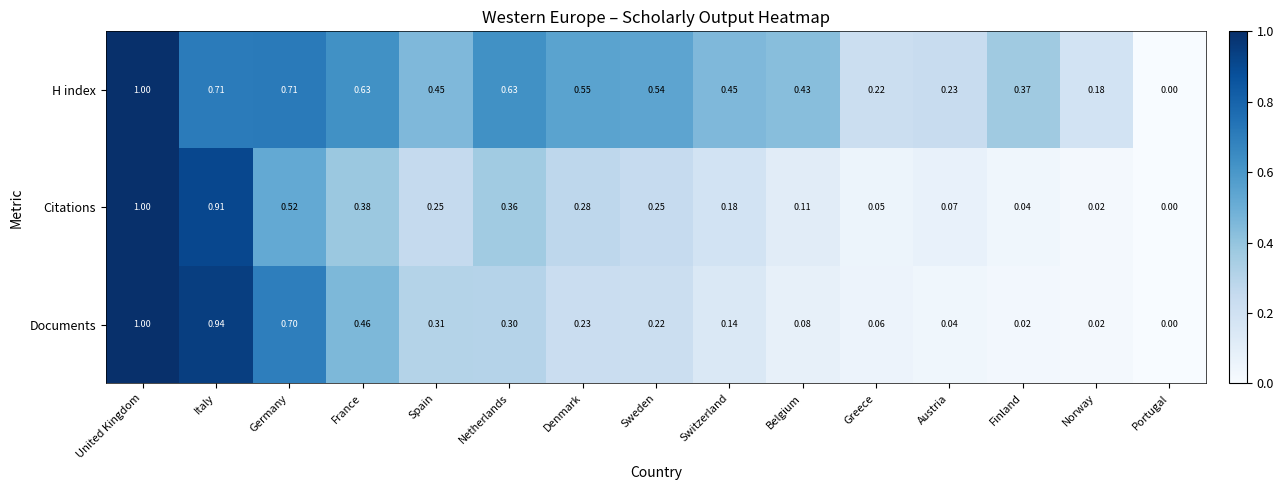

How many categories are shown in the chart?

15